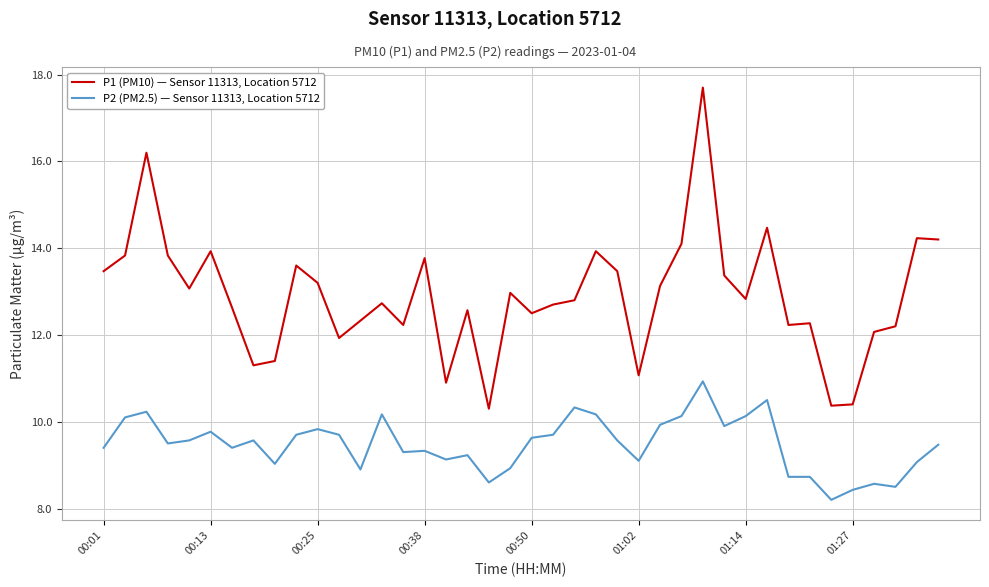

List the series in order of their peak value, lowest first.

P2 (PM2.5) — Sensor 11313, Location 5712, P1 (PM10) — Sensor 11313, Location 5712